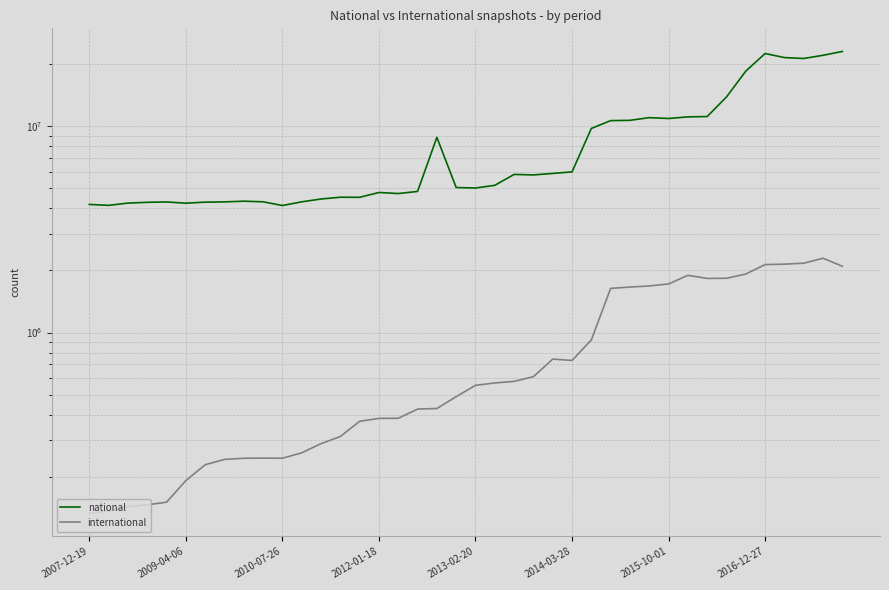

In international, how many points are higher than both neighbors (excluding endpoints)?

4